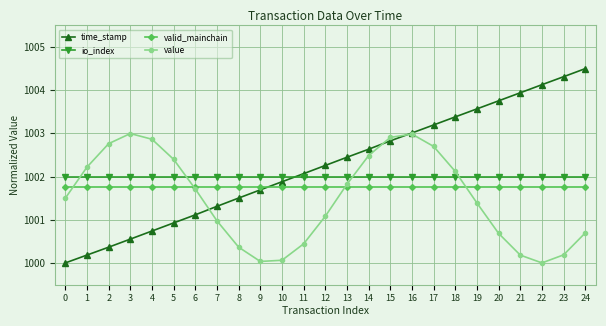

Does the chart have visible grid lines?

Yes